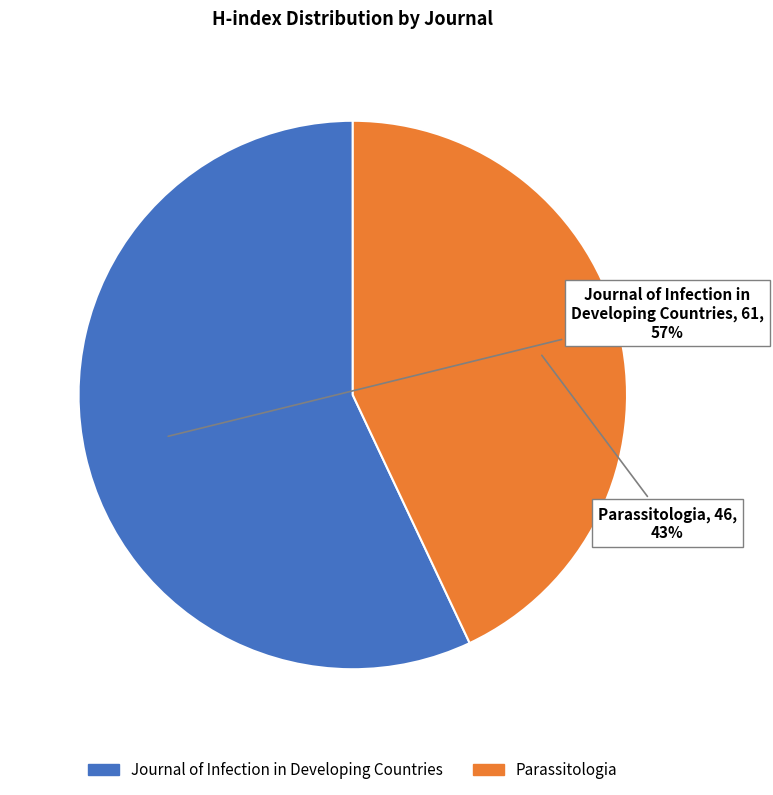

Which slice is the largest?

Journal of Infection in Developing Countries